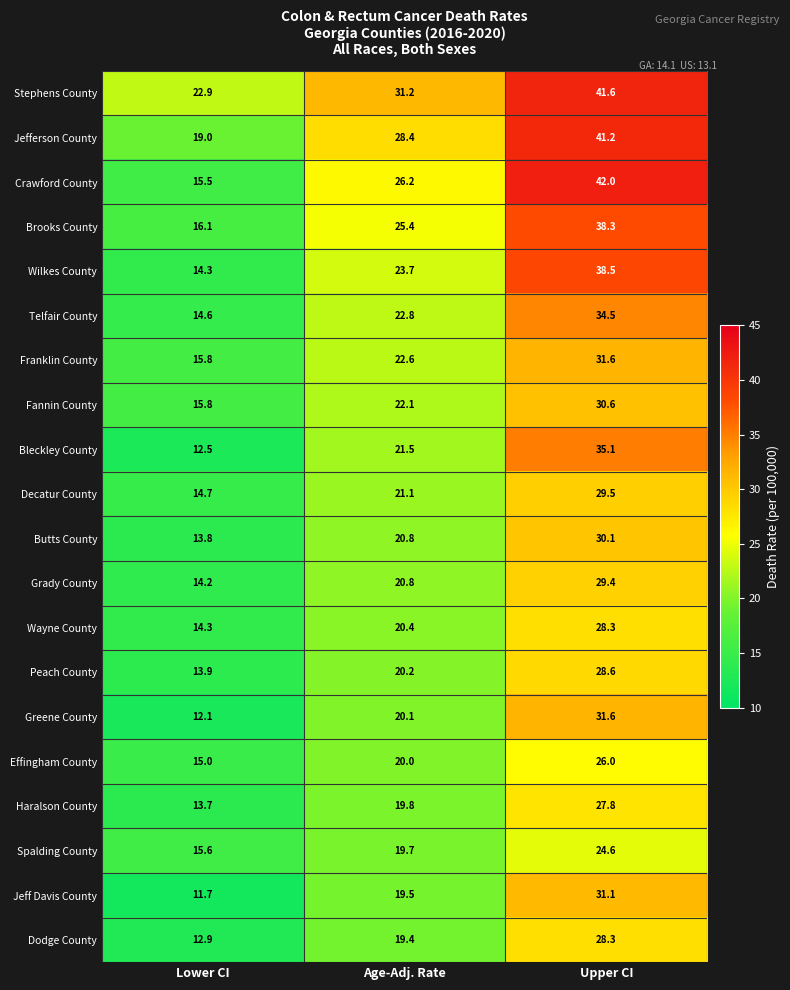

The value of Greene County at Age-Adj. Rate is 29.1. True or false?

False